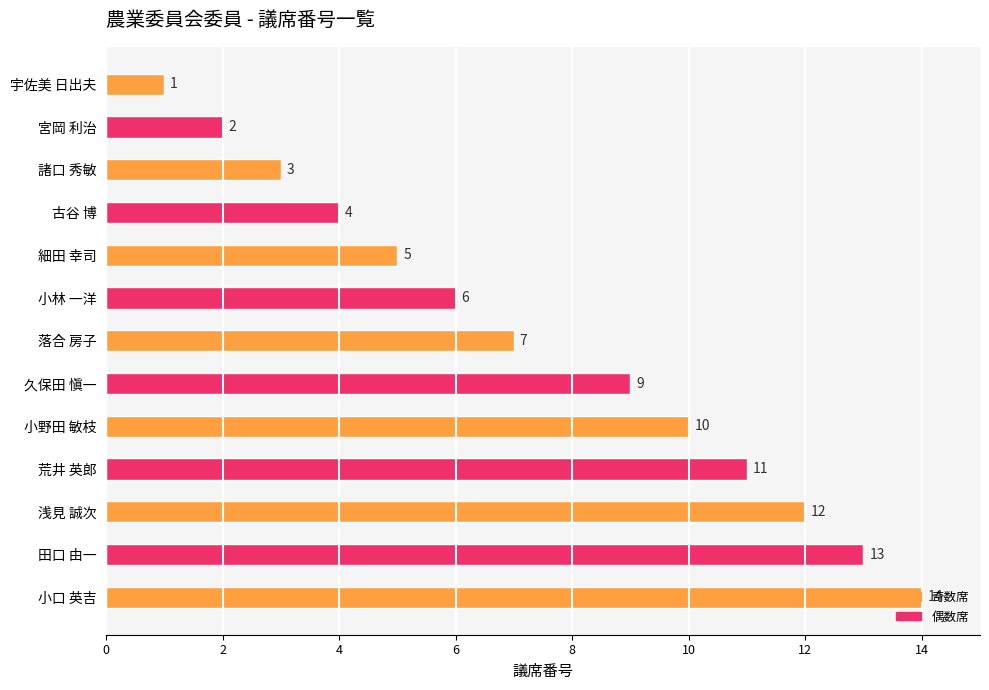

At which category does the chart reach its peak across all series?

小口 英吉